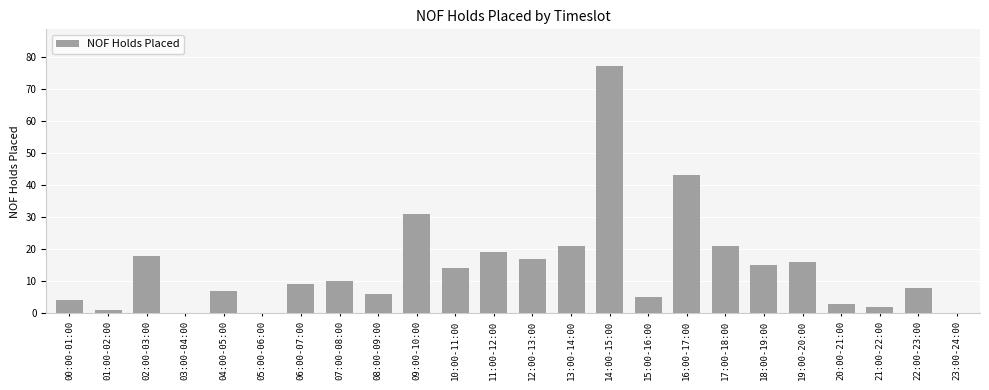

What is the approximate value at 10:00-11:00, to the nearest 10?

10